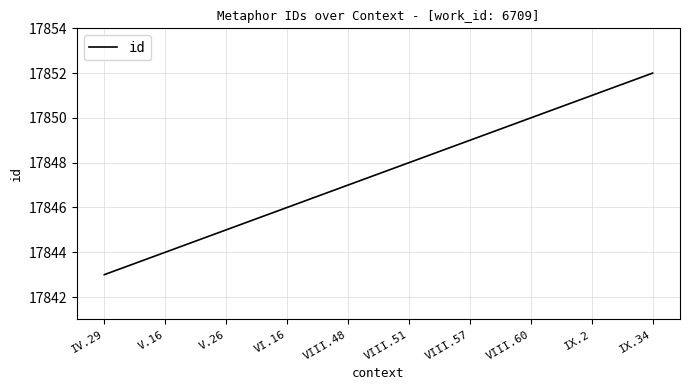

Is it true that the value at VIII.51 is 24147?

False